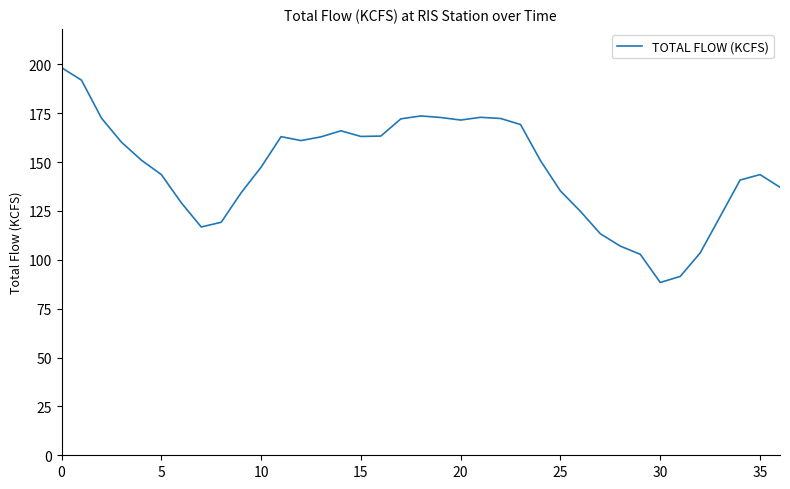

What is the greatest value displayed?

198.3